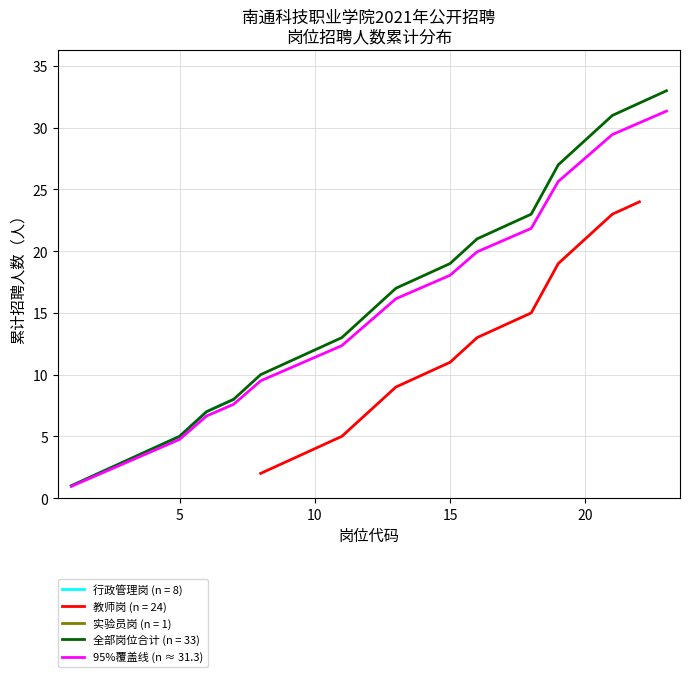

What is the value of the 23rd point from the left?

31.3